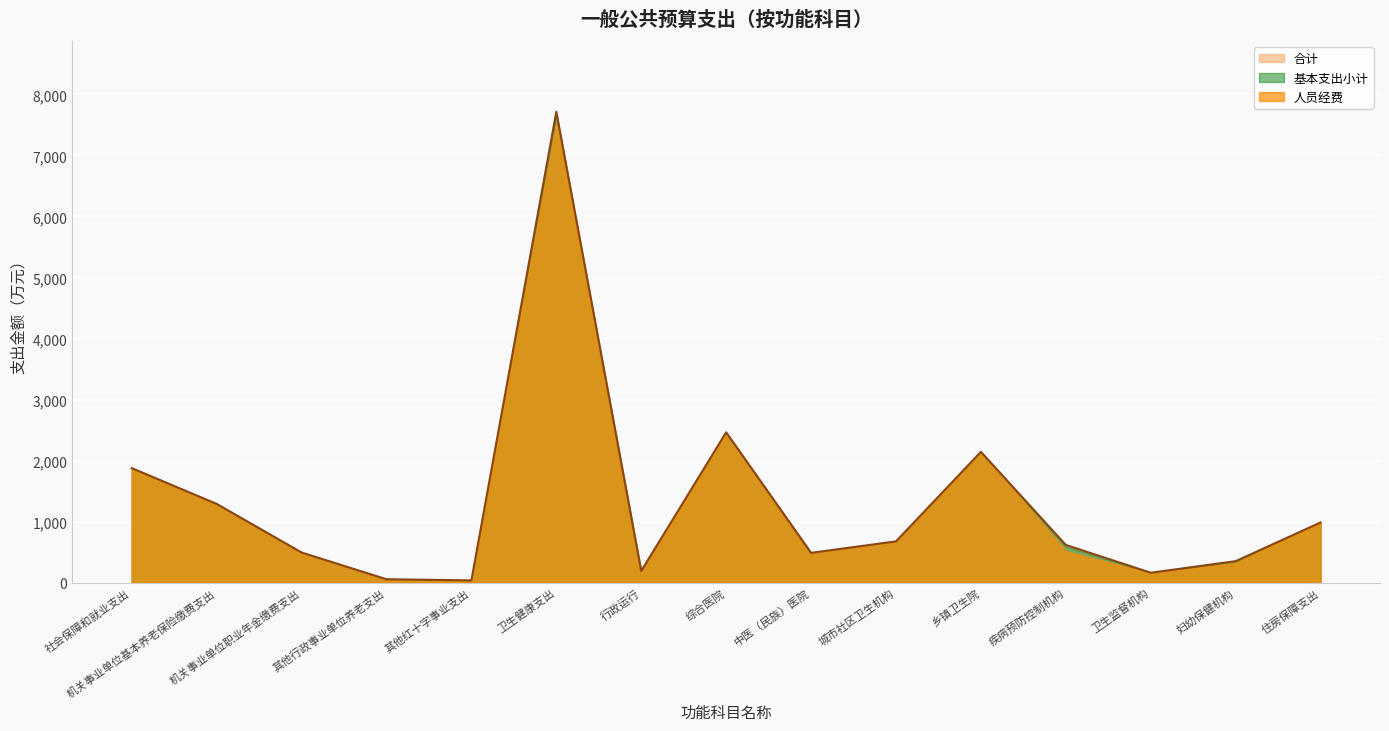

At which label does 人员经费 reach its minimum?

其他红十字事业支出